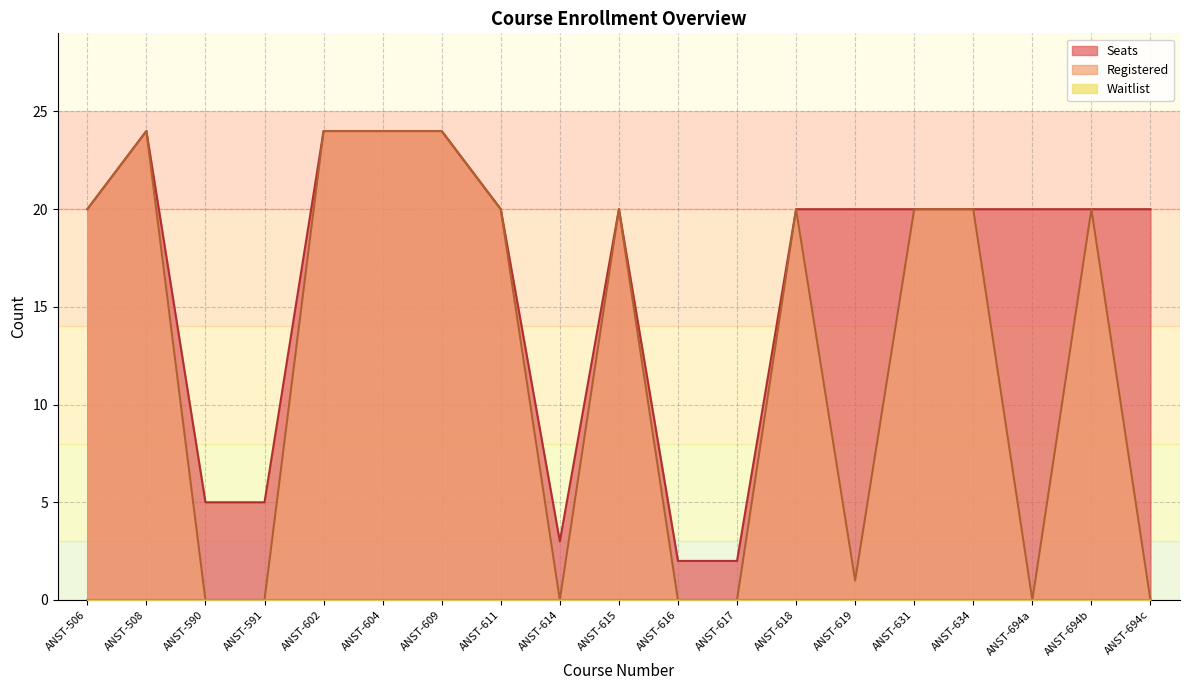

Which series has the largest total across all categories?

Seats